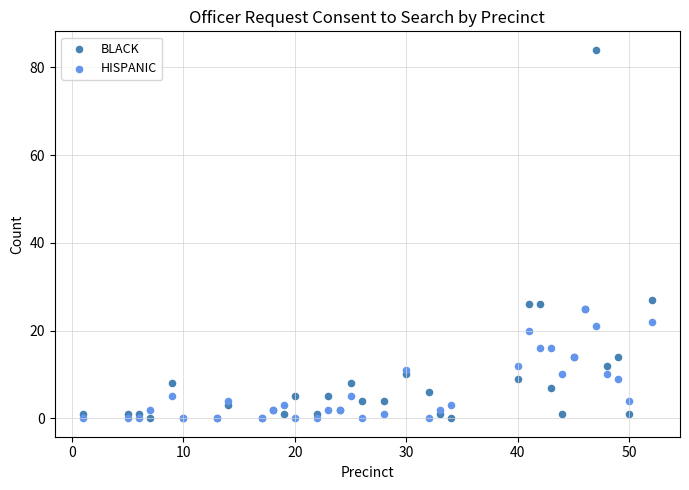

In the BLACK series, what Y value is closest to 42?

27